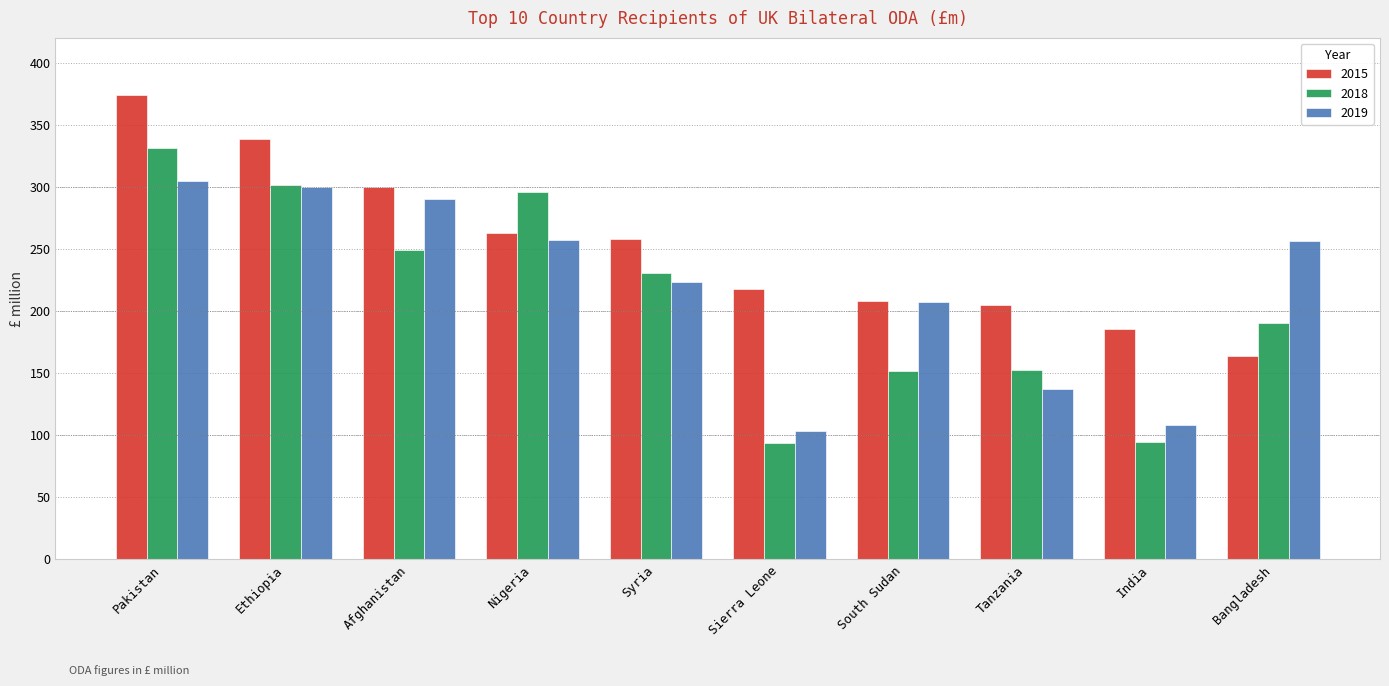

What is the average value of the 2015 series?

251.3